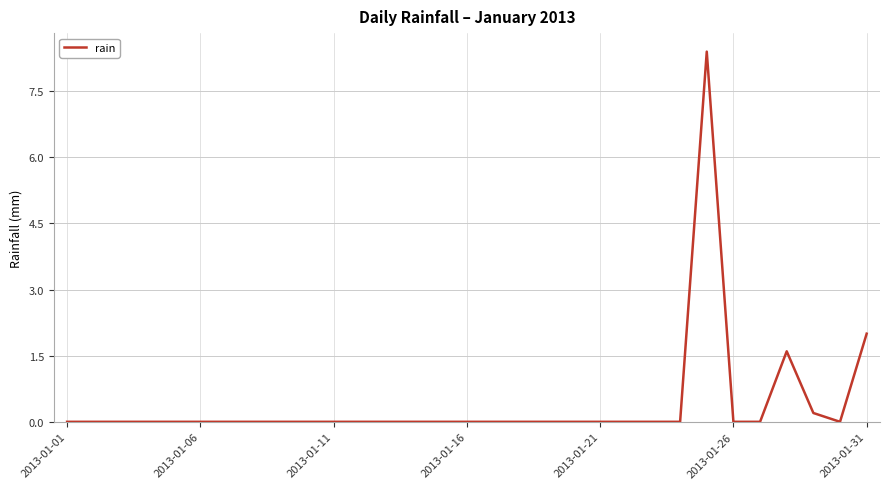

What is the maximum value shown in the chart?

8.4